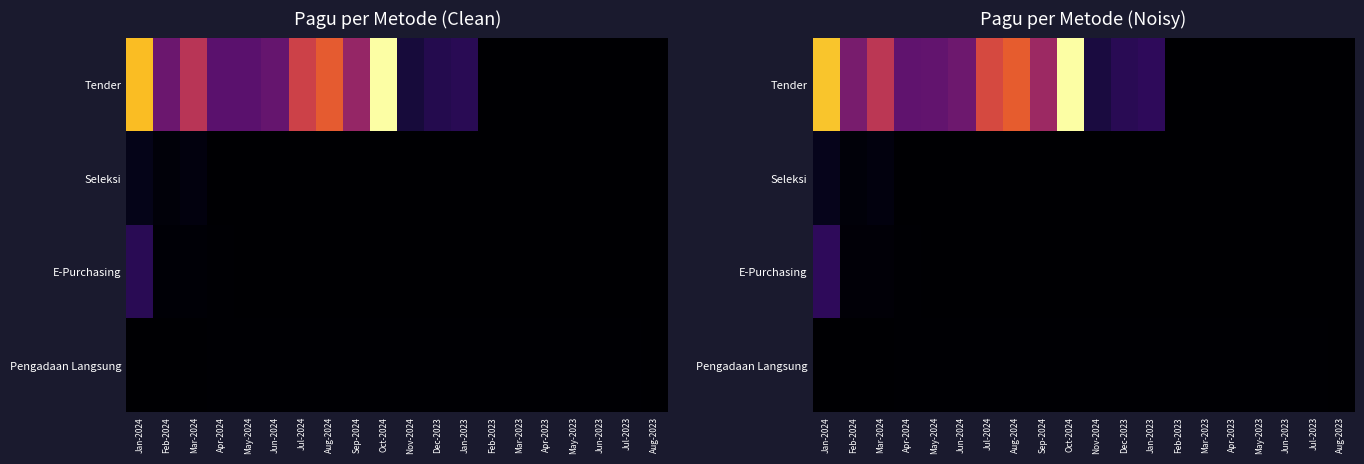

At which category is the sum across all series the highest?

Jan-2024